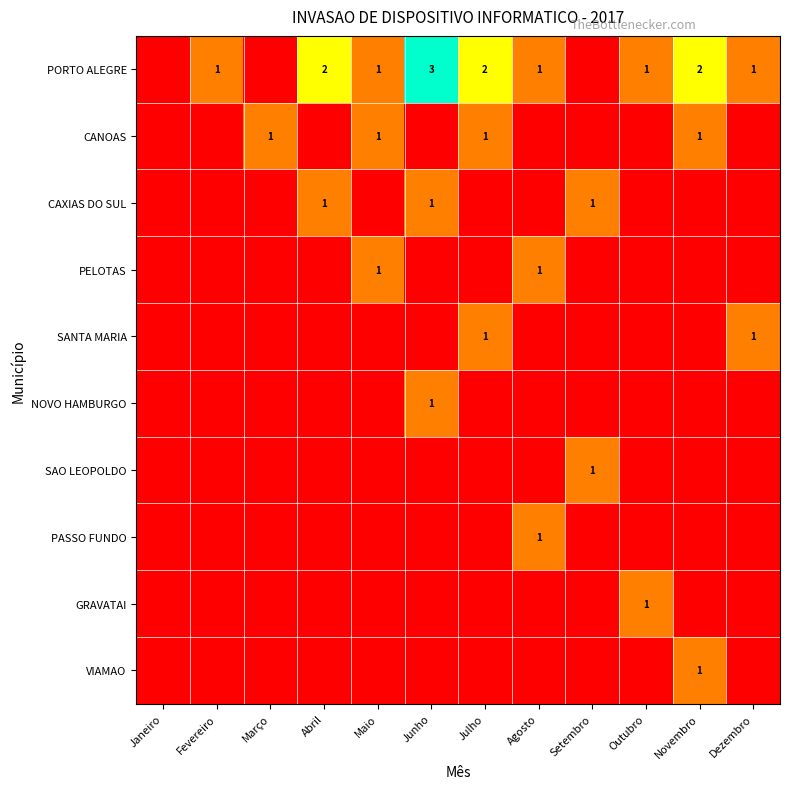

The value of CANOAS at Julho is 1. True or false?

True